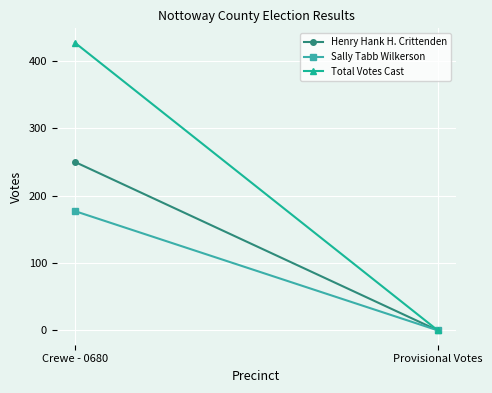

What are all the series names shown in the legend?

Henry Hank H. Crittenden, Sally Tabb Wilkerson, Total Votes Cast